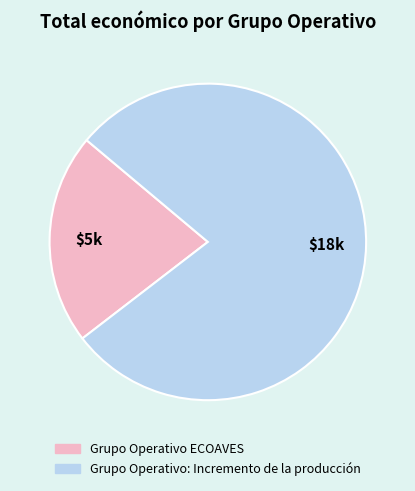

Approximately how many times larger is the value at Grupo Operativo: Incremento de la producción compared to Grupo Operativo ECOAVES?

3.6